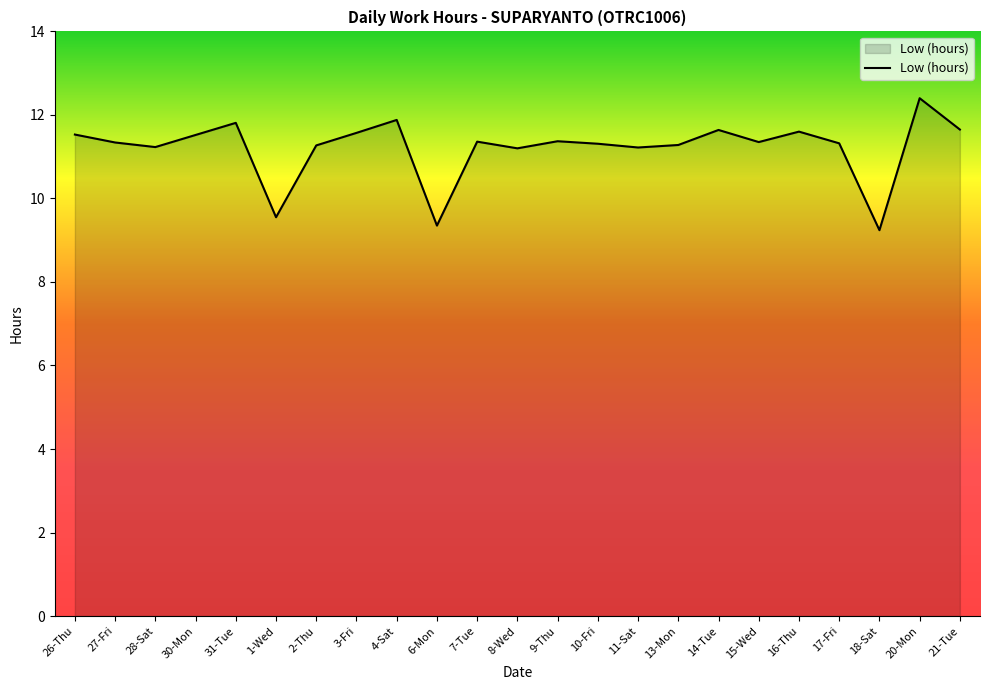

Which label corresponds to the largest value in the chart?

20-Mon